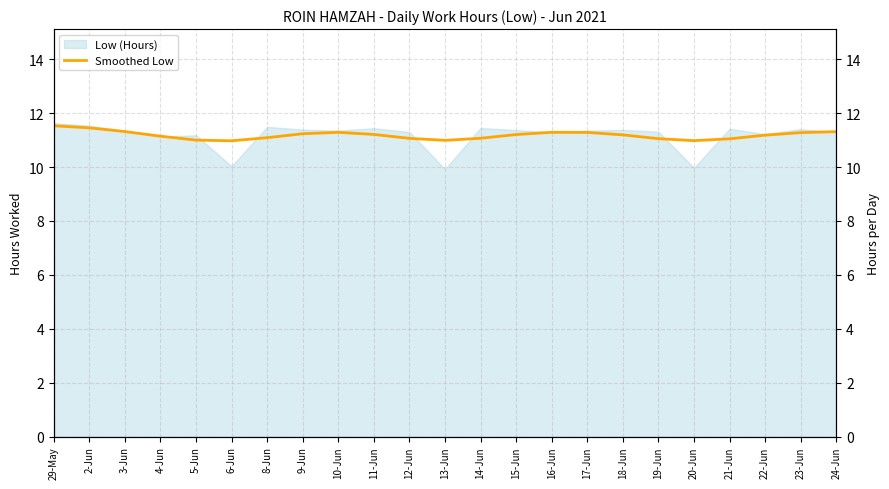

What is the label of the 16th point from the right?

9-Jun